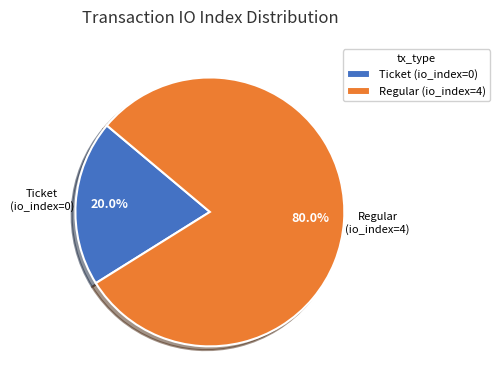

What is the smallest slice in the pie chart?

Ticket (io_index=0)